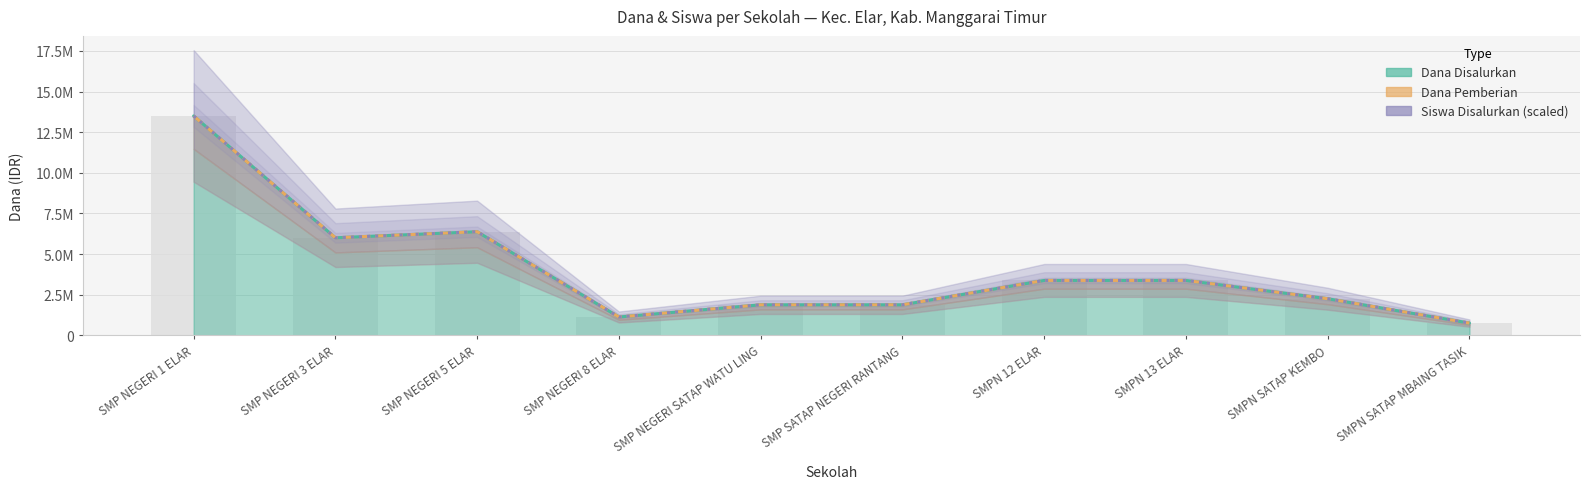

Does the chart contain any negative values?

No